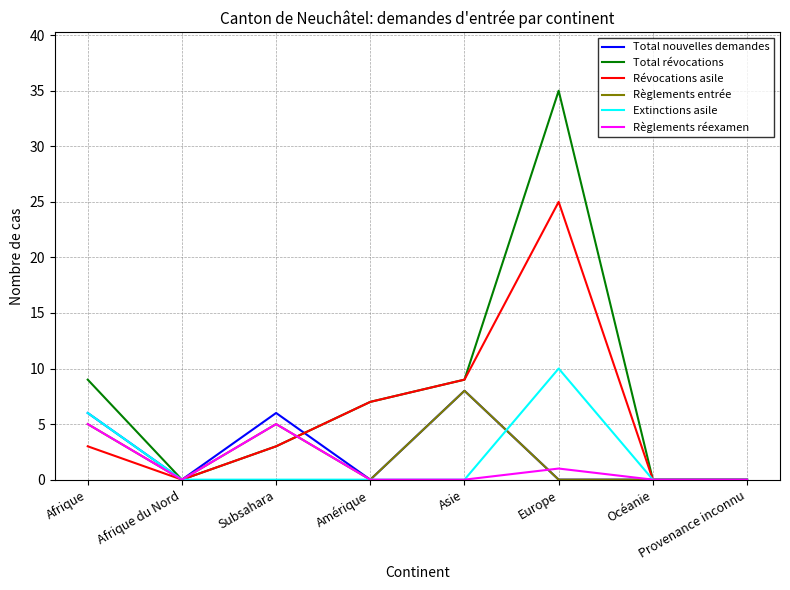

Which series changed the most between Afrique and Océanie?

Total révocations